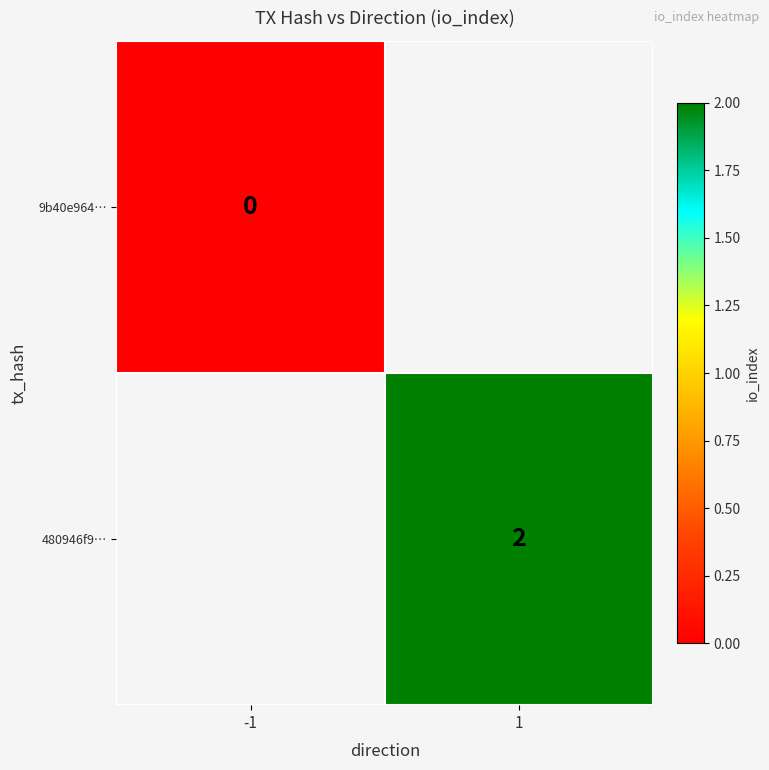

Is it true that 480946f9… equals 2 at 1?

True